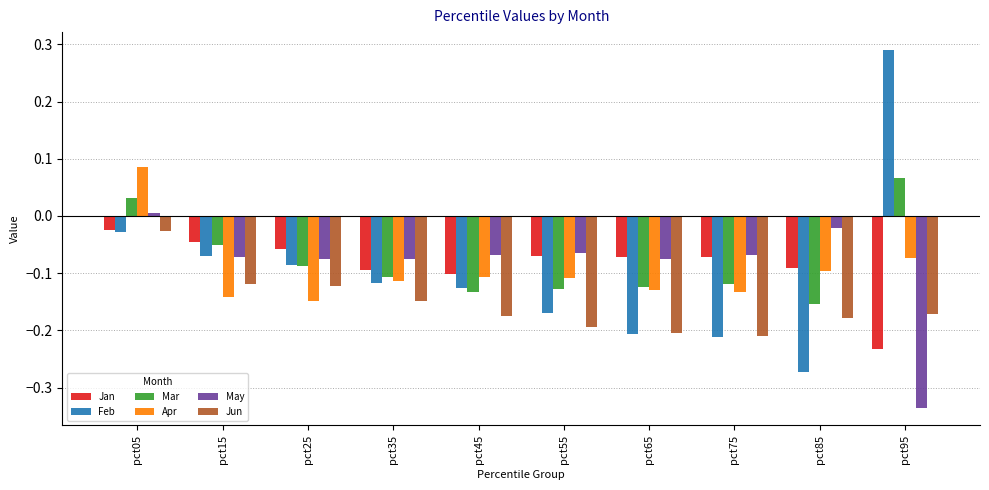

Rank the series at pct95 from highest to lowest value.

Feb, Mar, Apr, Jun, Jan, May